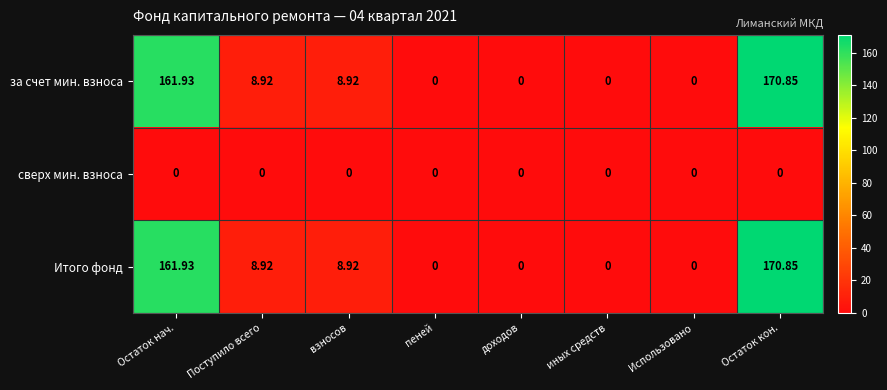

Which category has the highest value across all series?

Остаток кон.